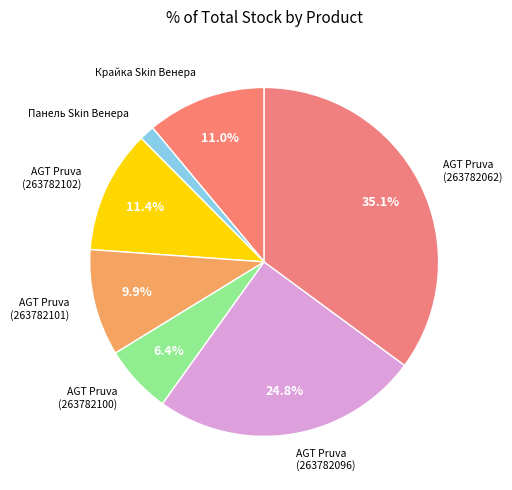

How many slices are in this pie chart?

7